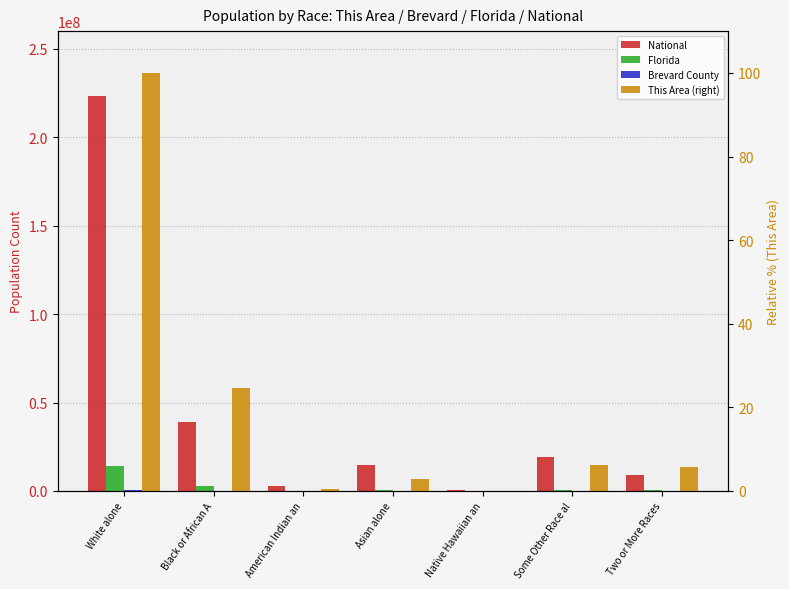

What is the label of the 2nd bar from the right?

Some Other Race al